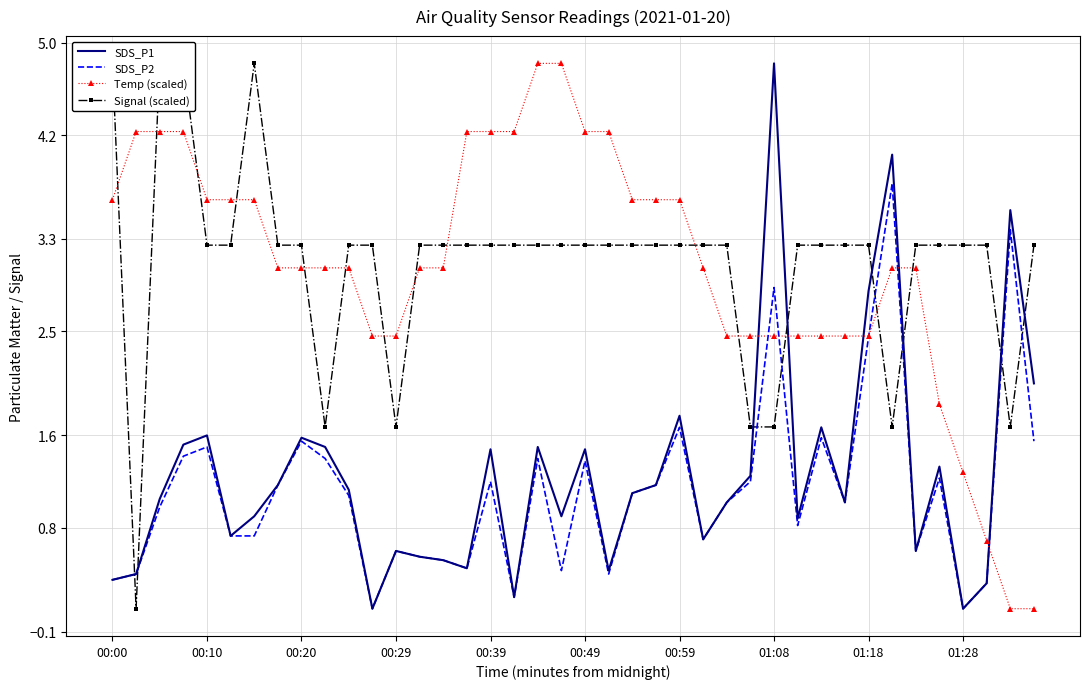

At which label does SDS_P1 reach its peak?

01:08